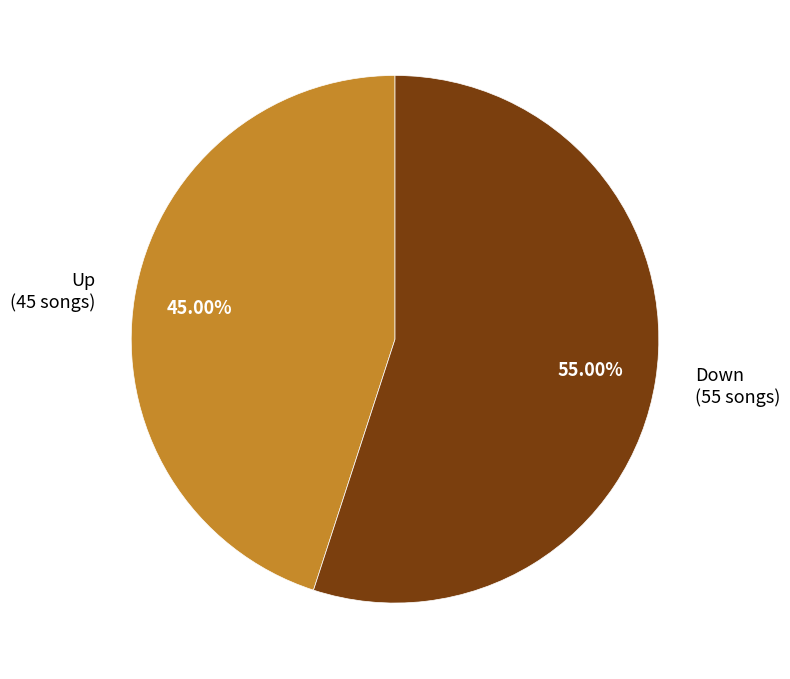

Rank the categories by value from highest to lowest.

Down (55 songs), Up (45 songs)